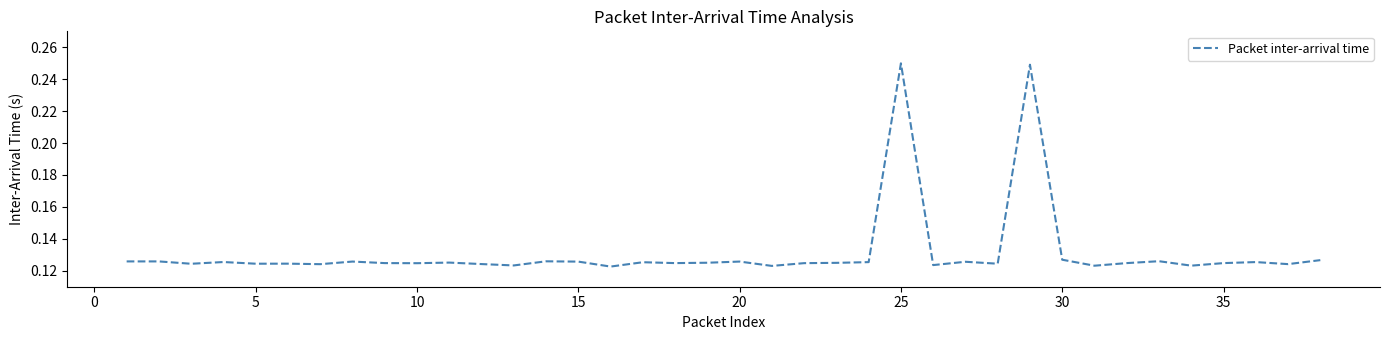

Does the chart have visible grid lines?

No